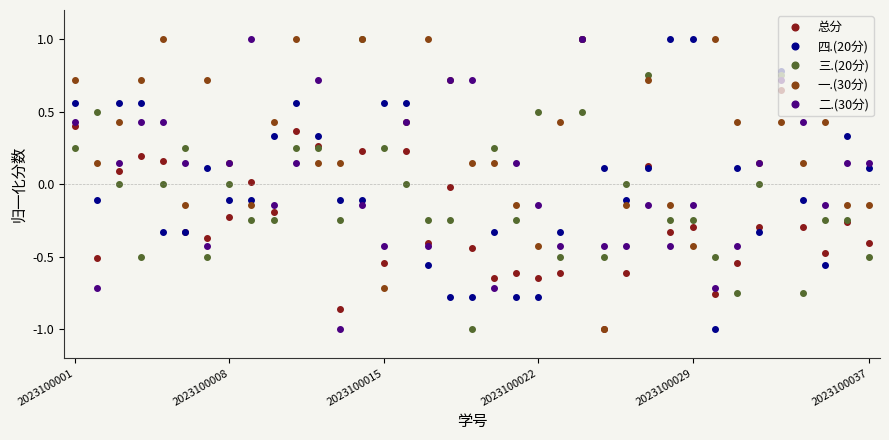

Which series has the largest total across all categories?

一.(30分)